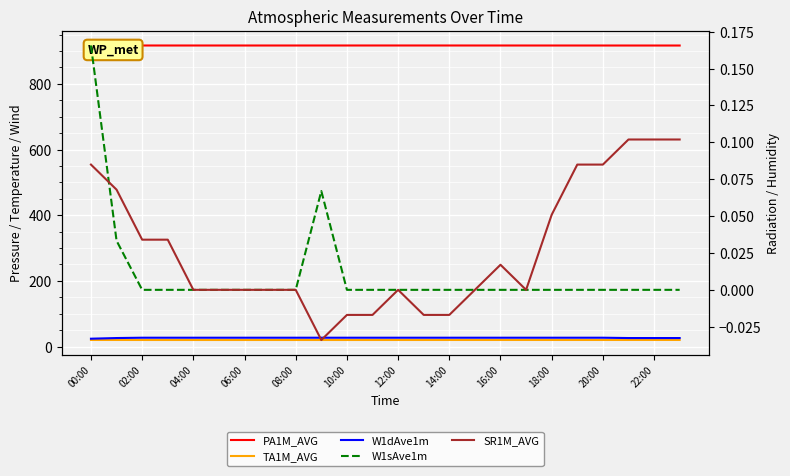

What is the highest value of the TA1M_AVG series?

20.1